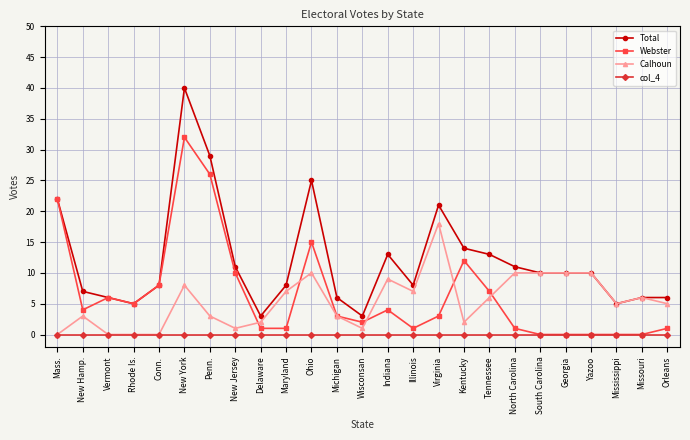

True or false: Total and col_4 cross at least once.

False